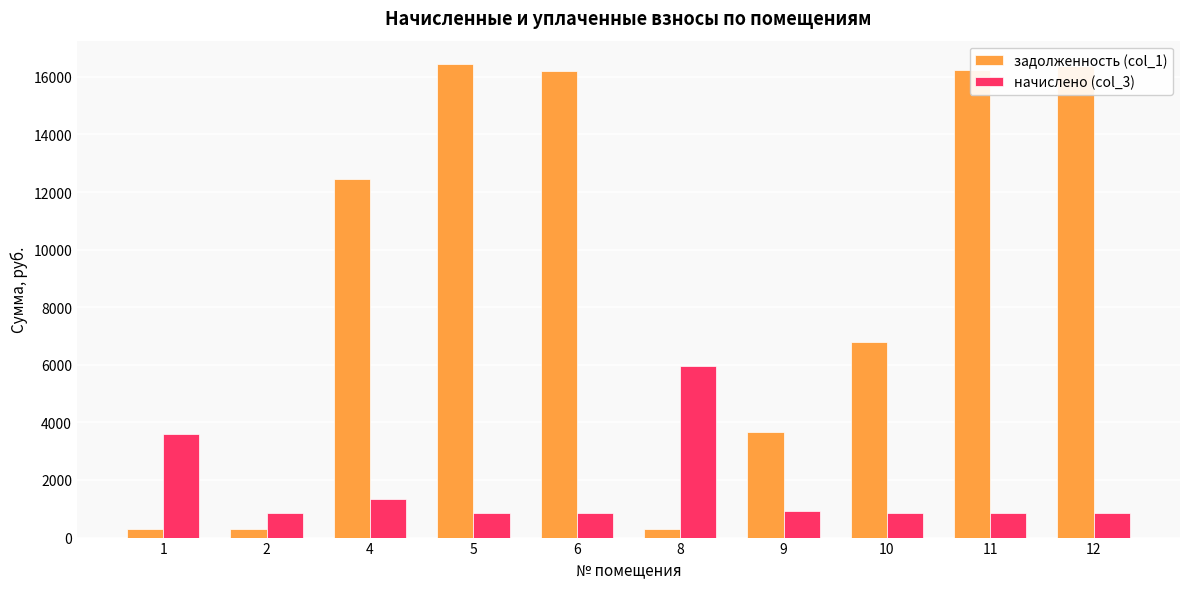

Is the value of задолженность (col_1) at 2 greater than the value of начислено (col_3) at 4?

No